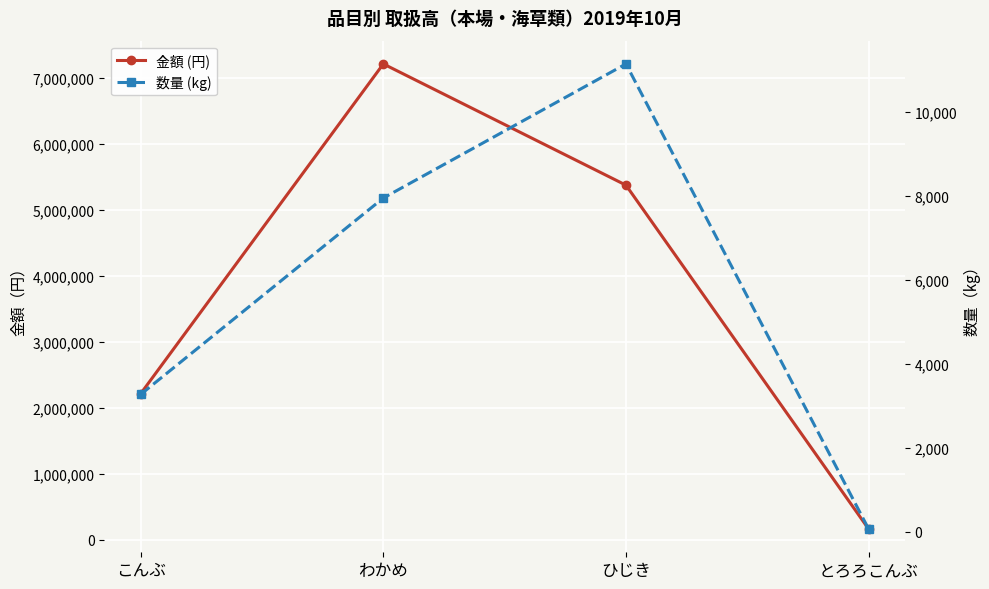

At which label is 数量 (kg) closest to 5606?

こんぶ